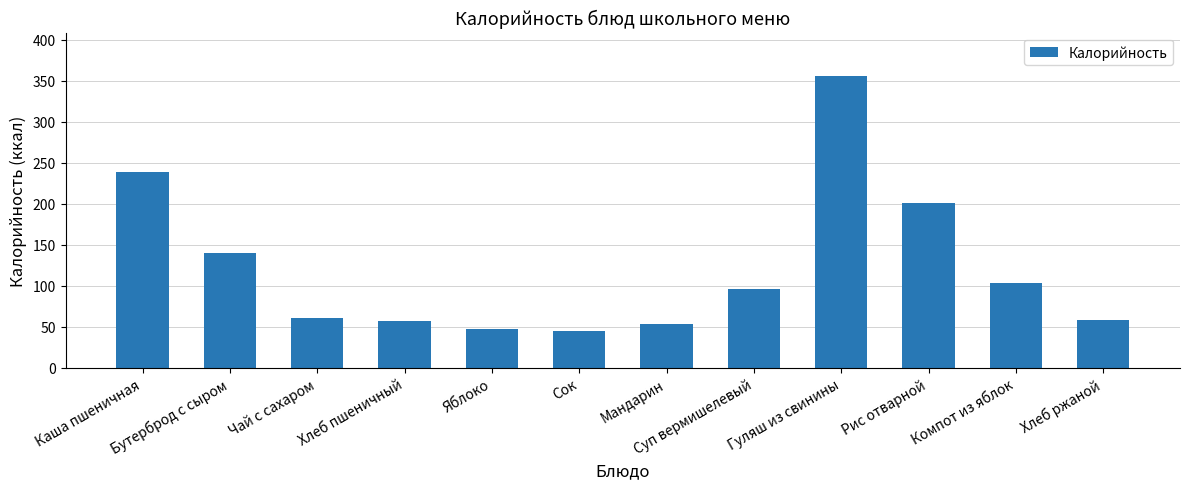

What is the label of the 10th bar from the left?

Рис отварной